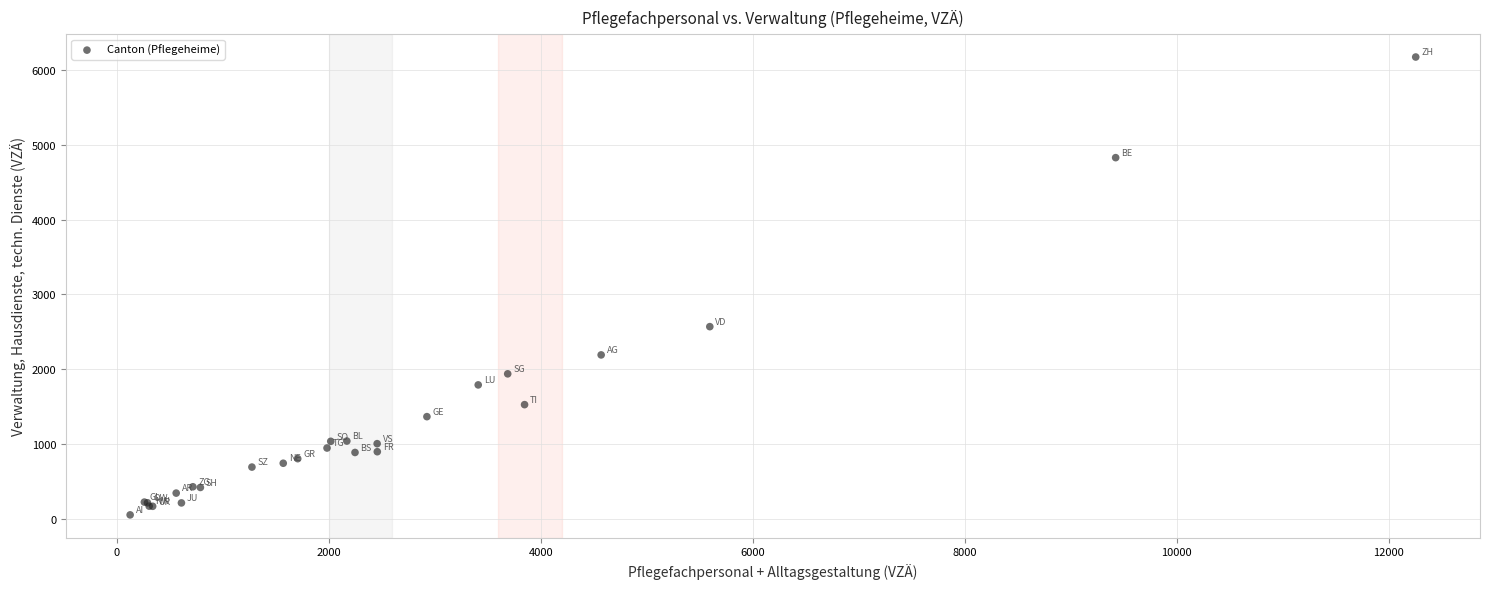

What Y value in the scatter plot is closest to 3113?

2569.6